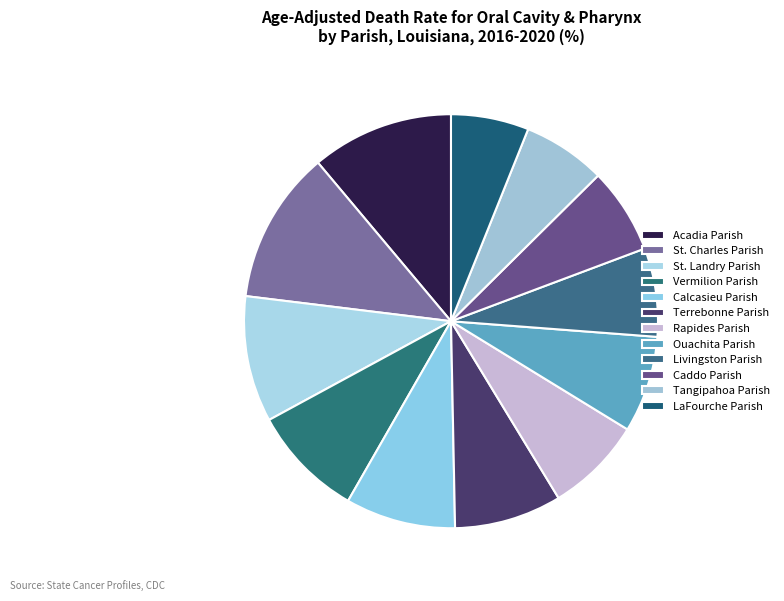

How many segments does this pie chart have?

12